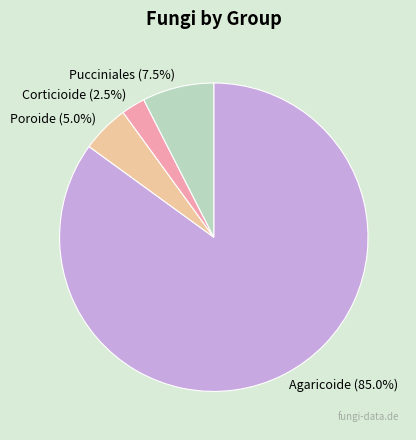

Combined, do Agaricoide (85.0%) and Pucciniales (7.5%) account for over 50%?

Yes